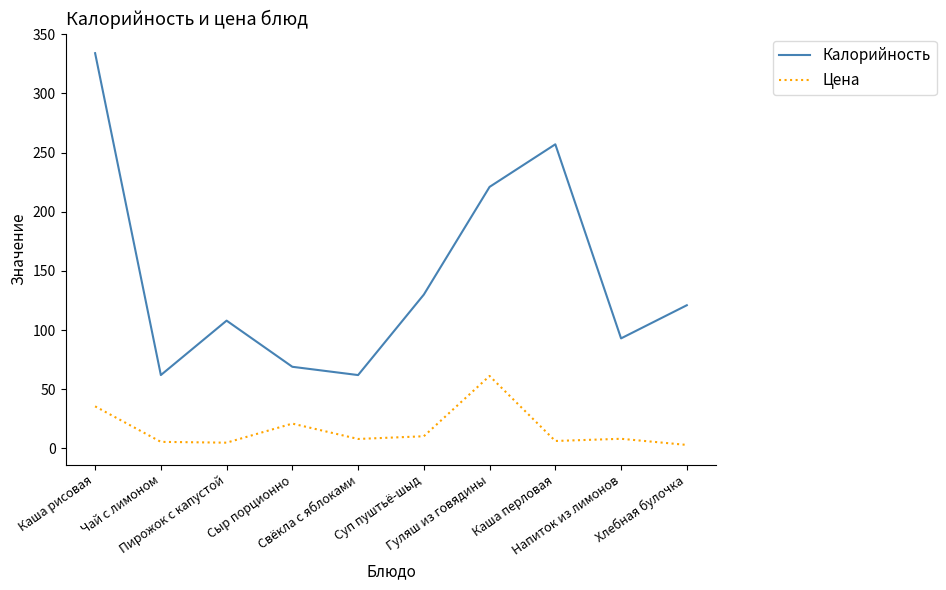

True or false: Цена and Калорийность intersect in this chart.

False